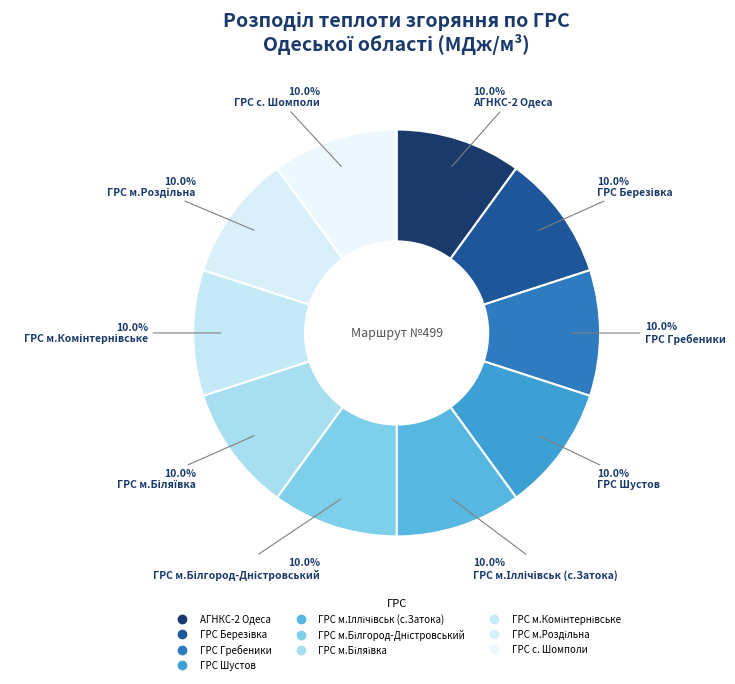

To the nearest percent, what is the average slice percentage?

10%